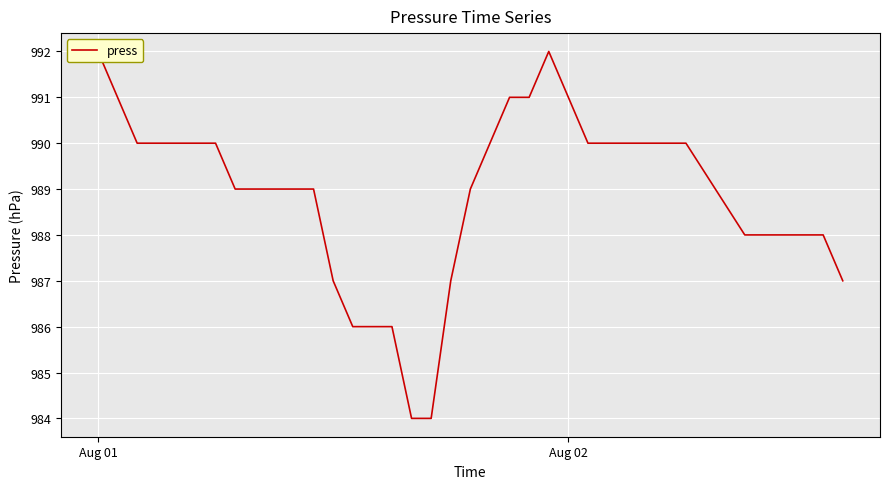

The value at 29 is 1566. True or false?

False